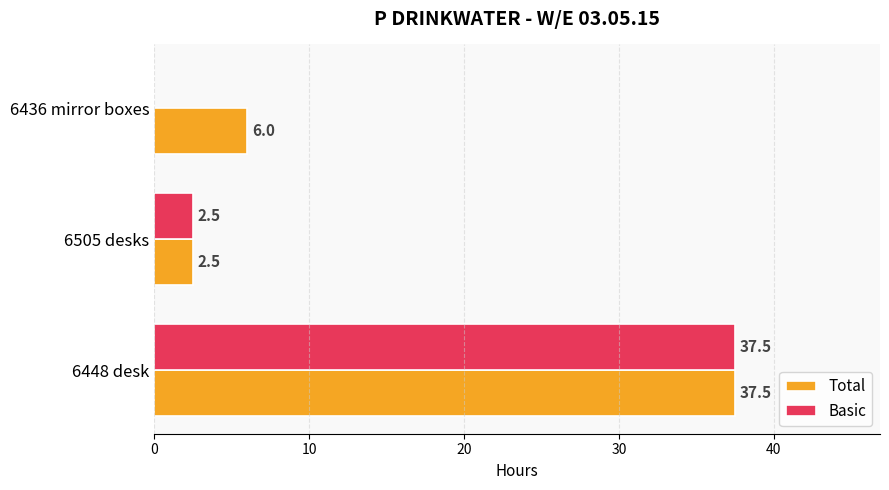

Between 6448 desk and 6436 mirror boxes, which series saw the biggest shift?

Basic